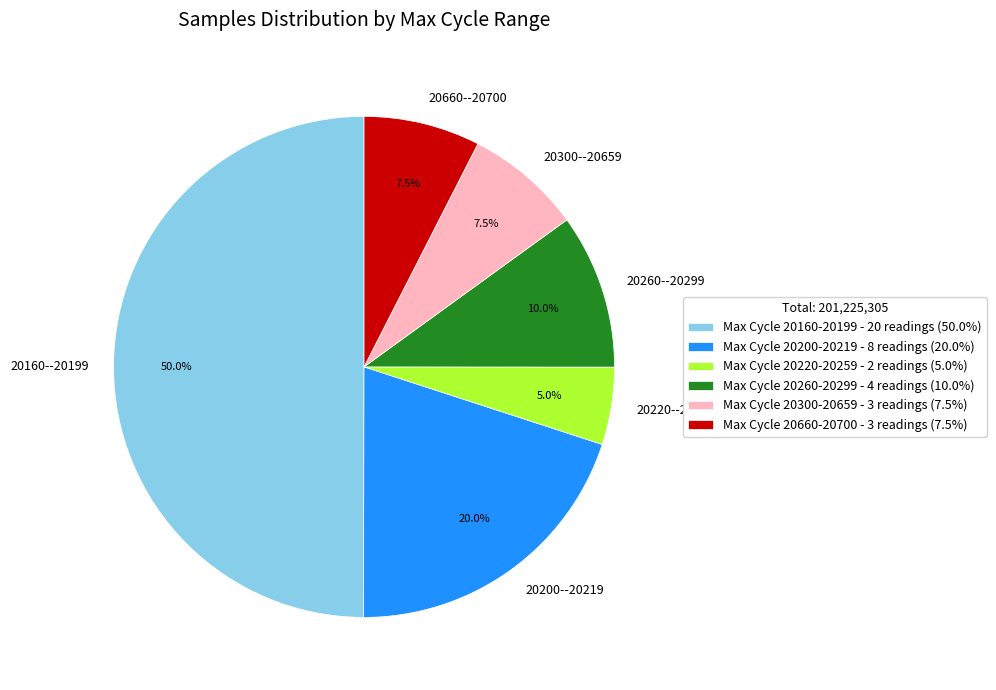

Does 20660--20700 represent more than half of the total?

No